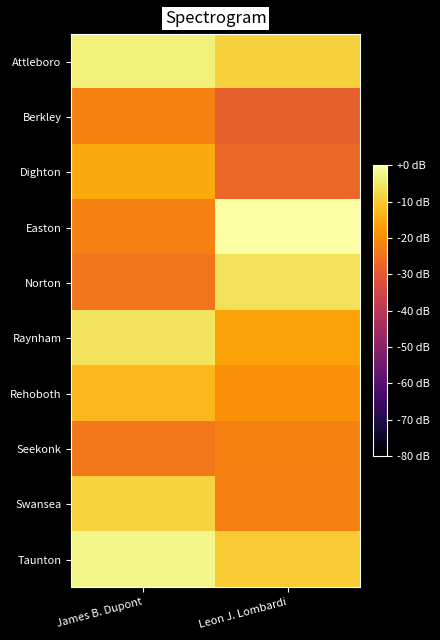

Reading right to left, what are all the values shown in this chart?

Attleboro: Leon J. Lombardi=-9.0	James B. Dupont=-3.7
Berkley: Leon J. Lombardi=-28.4	James B. Dupont=-22.1
Dighton: Leon J. Lombardi=-27.1	James B. Dupont=-15.2
Easton: Leon J. Lombardi=0.0	James B. Dupont=-22.4
Norton: Leon J. Lombardi=-5.9	James B. Dupont=-24.4
Raynham: Leon J. Lombardi=-16.4	James B. Dupont=-5.8
Rehoboth: Leon J. Lombardi=-19.7	James B. Dupont=-12.9
Seekonk: Leon J. Lombardi=-22.1	James B. Dupont=-24.0
Swansea: Leon J. Lombardi=-22.4	James B. Dupont=-8.7
Taunton: Leon J. Lombardi=-9.9	James B. Dupont=-2.2